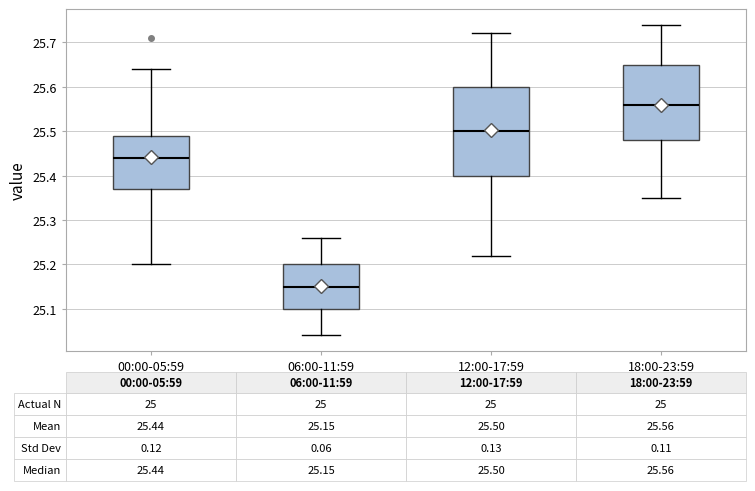

Which box has the highest median line?

18:00-23:59